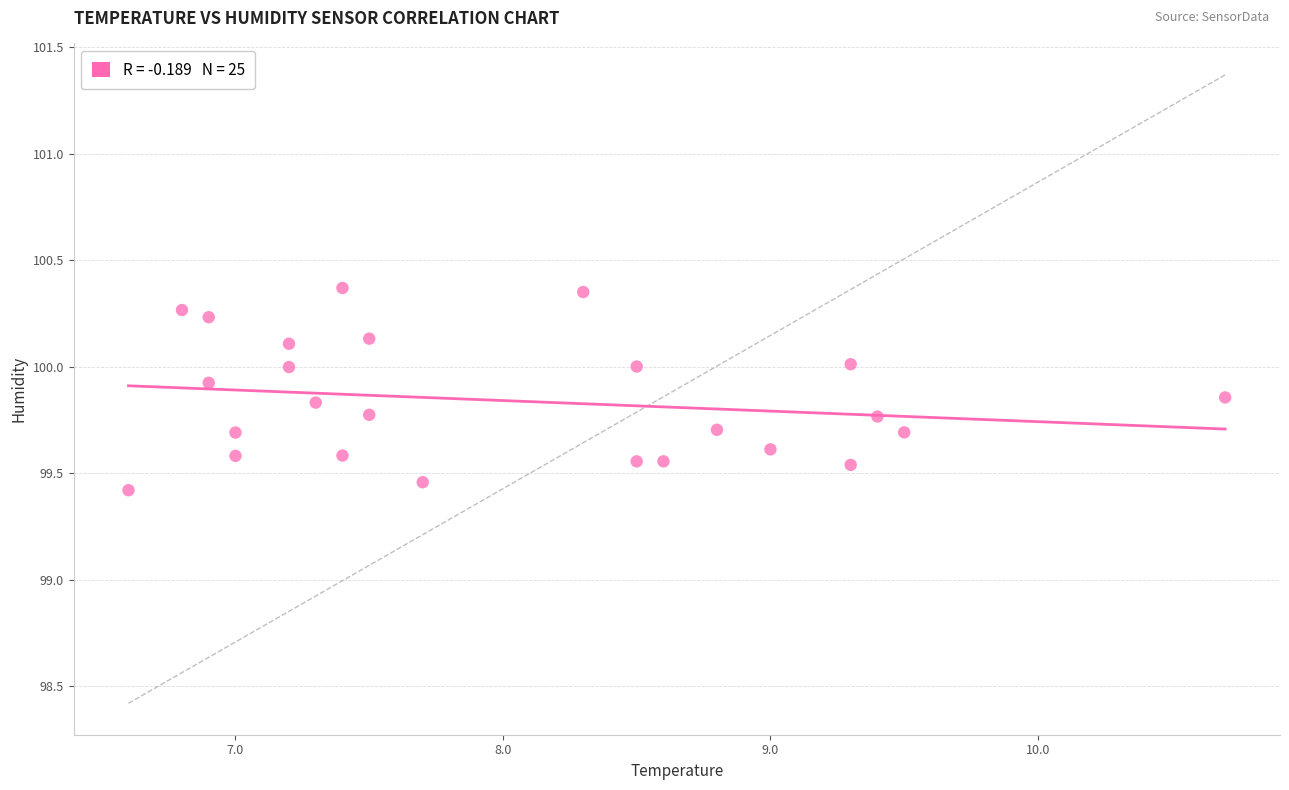

What is the range of X values (max minus min)?

4.1